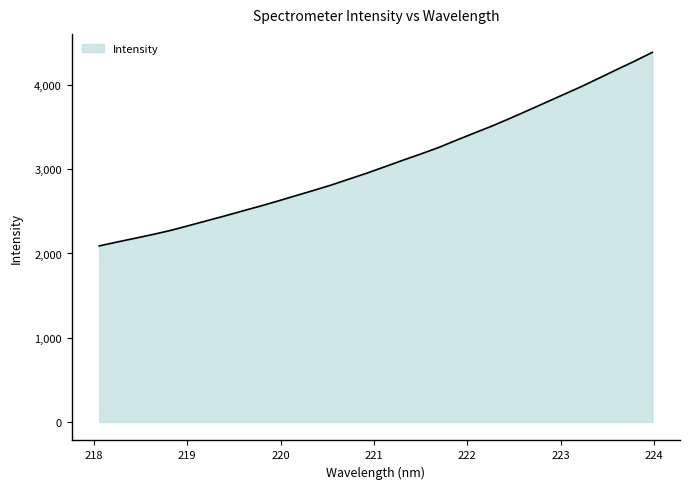

What is the smallest value displayed?

2089.9